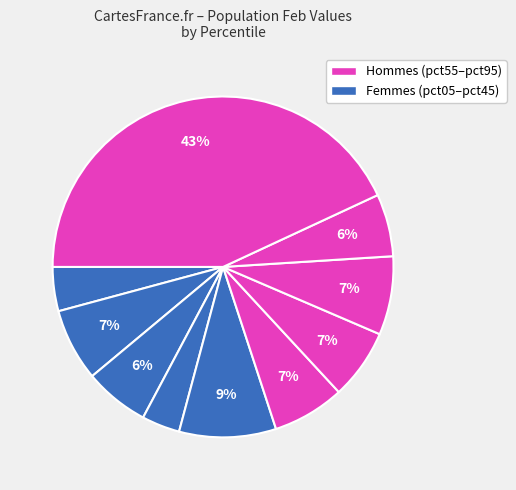

Which slice is the smallest?

pct35